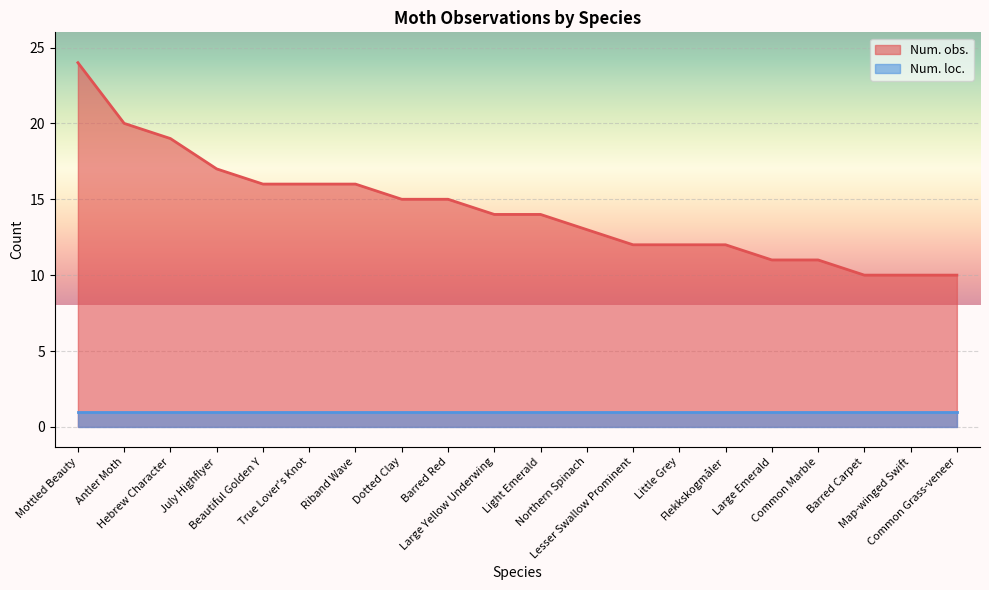

True or false: the data shows 8 at Dotted Clay.

False